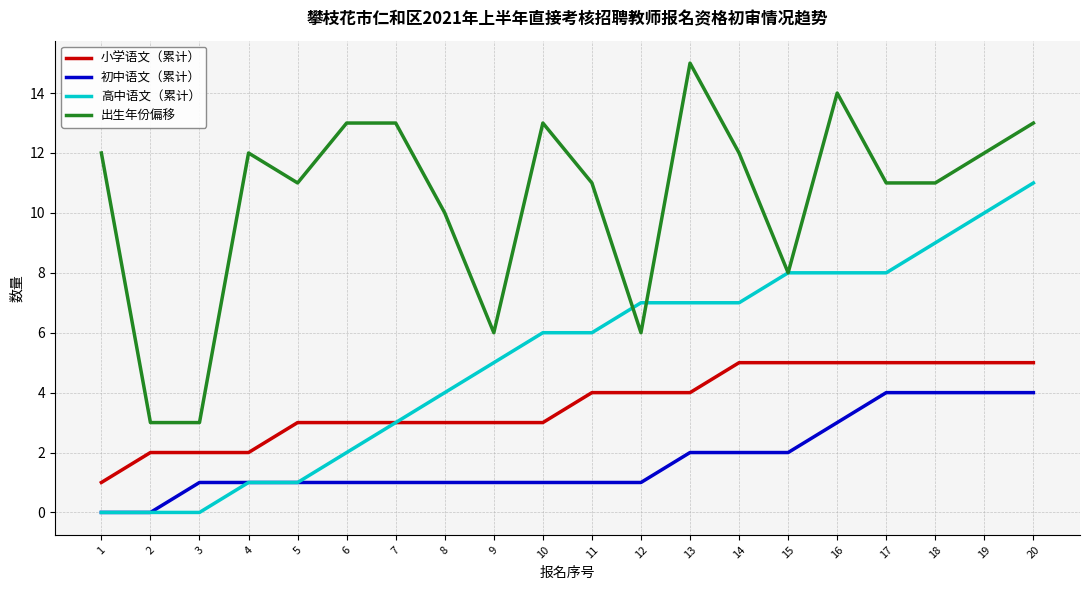

Which series has the widest spread of values?

出生年份偏移